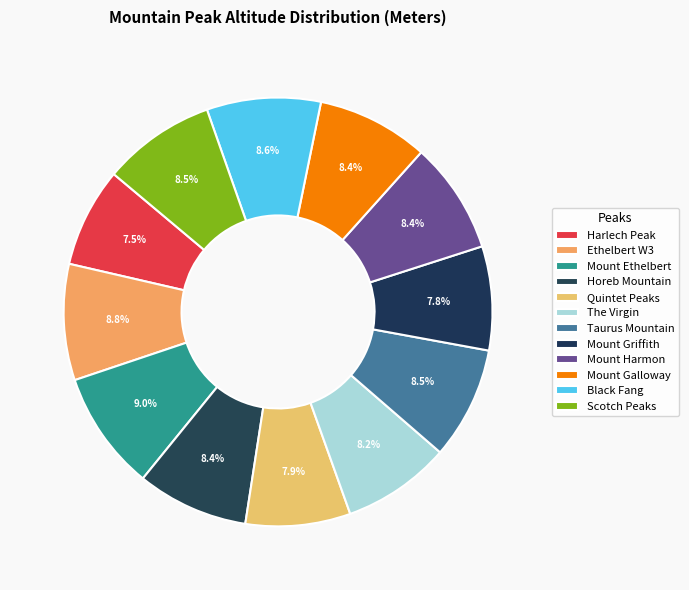

What portion of the pie excludes Black Fang?

91.4%